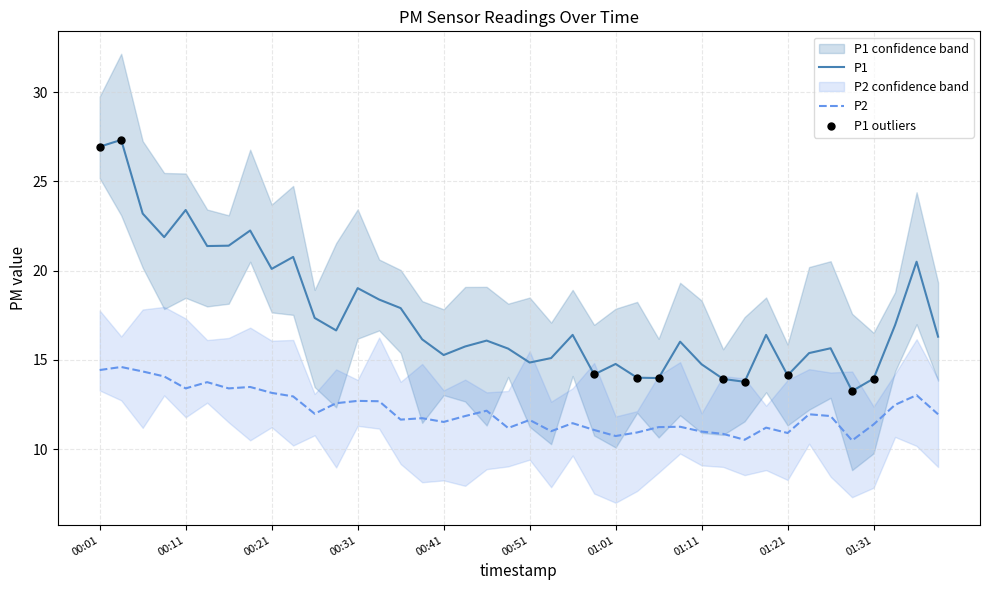

What are all the series names shown in the legend?

P1, P2